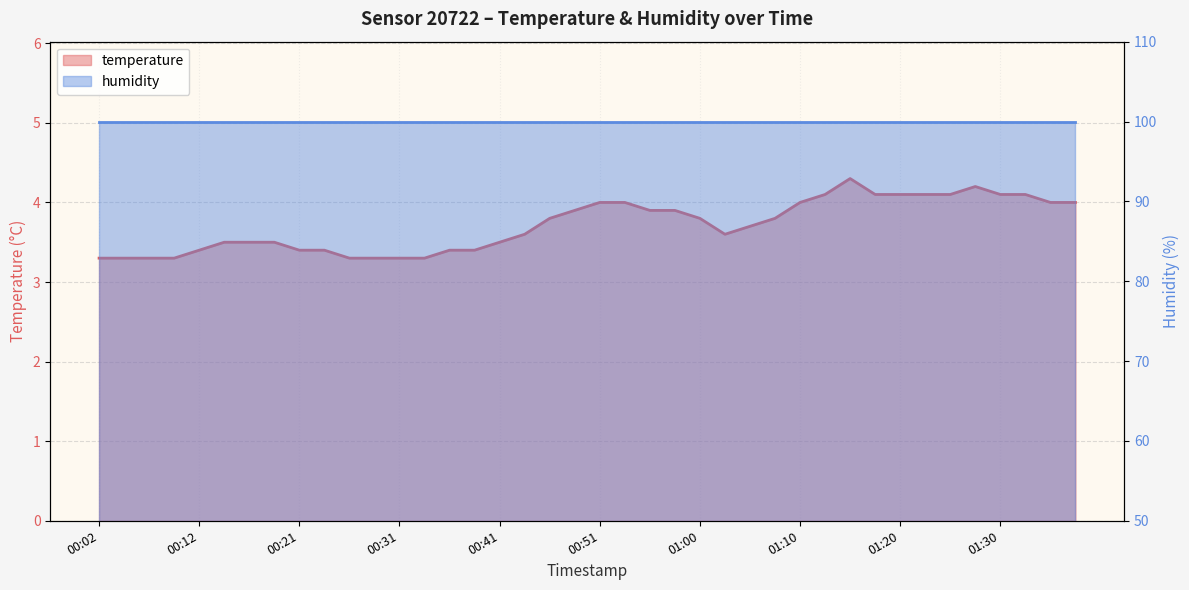

Rank the categories by value from lowest to highest.

00:02, 00:04, 00:07, 00:09, 00:26, 00:29, 00:31, 00:33, 00:12, 00:21, 00:24, 00:36, 00:38, 00:14, 00:16, 00:19, 00:41, 00:43, 01:03, 01:05, 00:46, 01:00, 01:08, 00:48, 00:55, 00:58, 00:51, 00:53, 01:10, 01:35, 01:37, 01:13, 01:17, 01:20, 01:22, 01:25, 01:30, 01:32, 01:27, 01:15